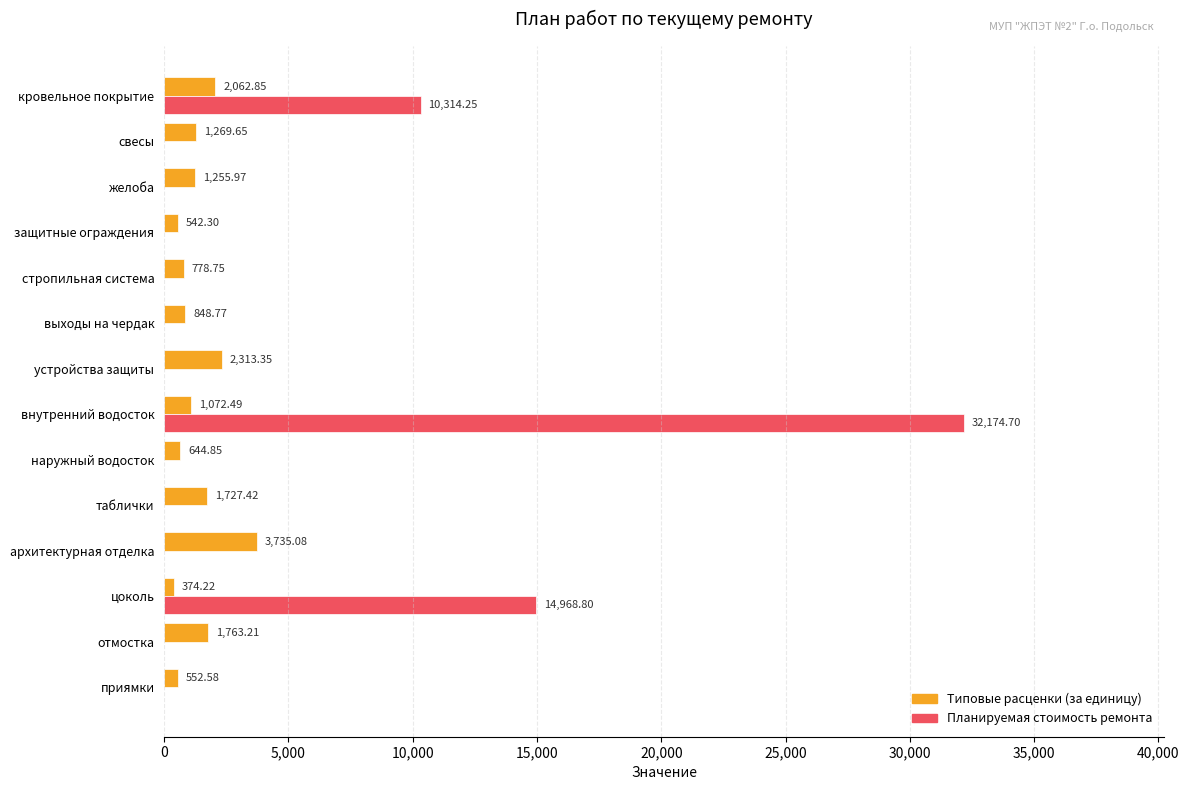

Which category has the highest value in the Планируемая стоимость ремонта series?

внутренний водосток